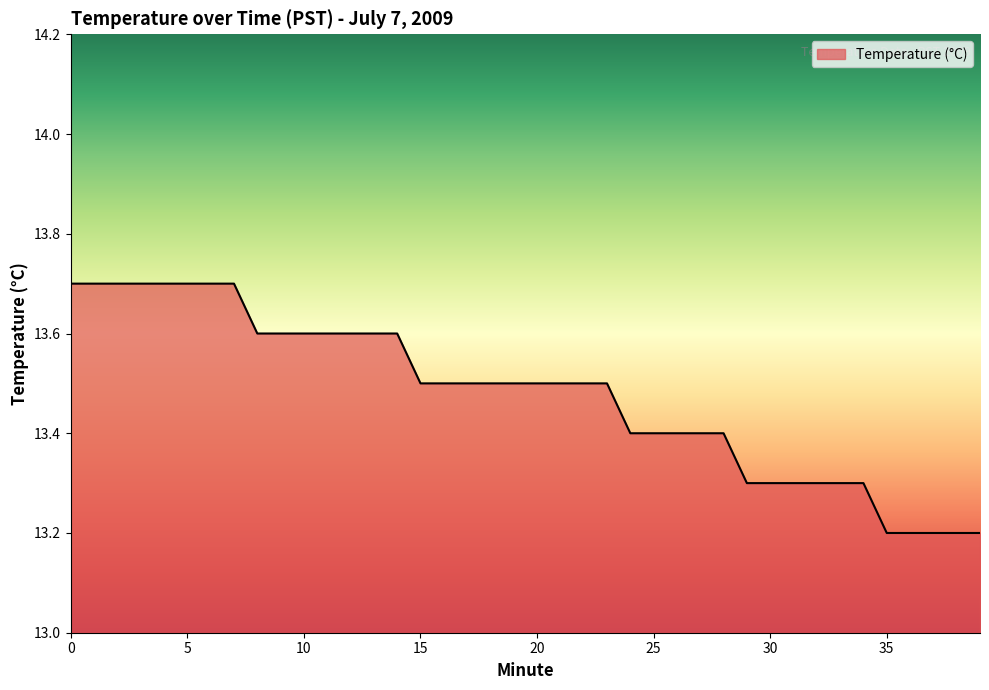

What is the maximum value shown in the chart?

13.7